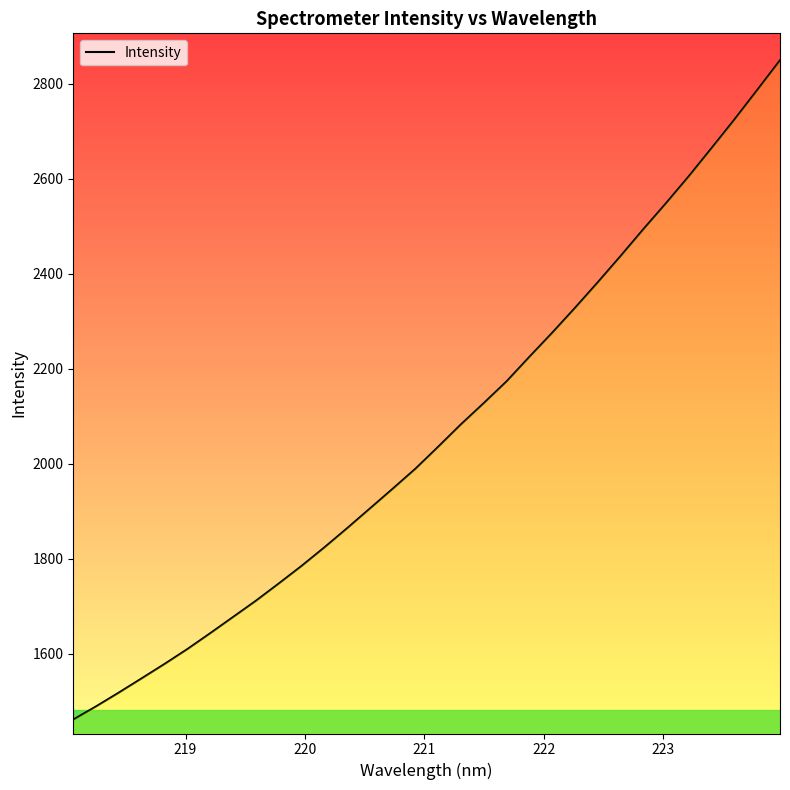

What is the greatest value displayed?

2848.7